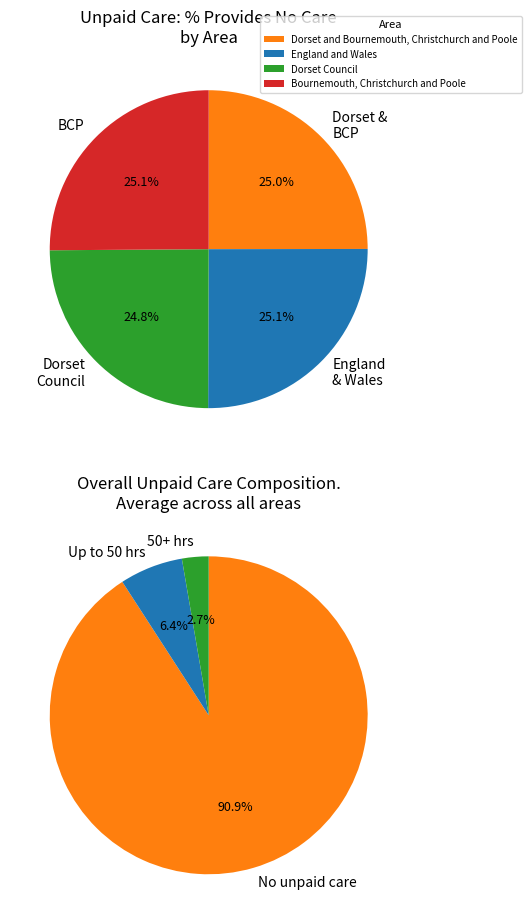

The Dorset Council slice represents 33% of the pie. True or false?

False